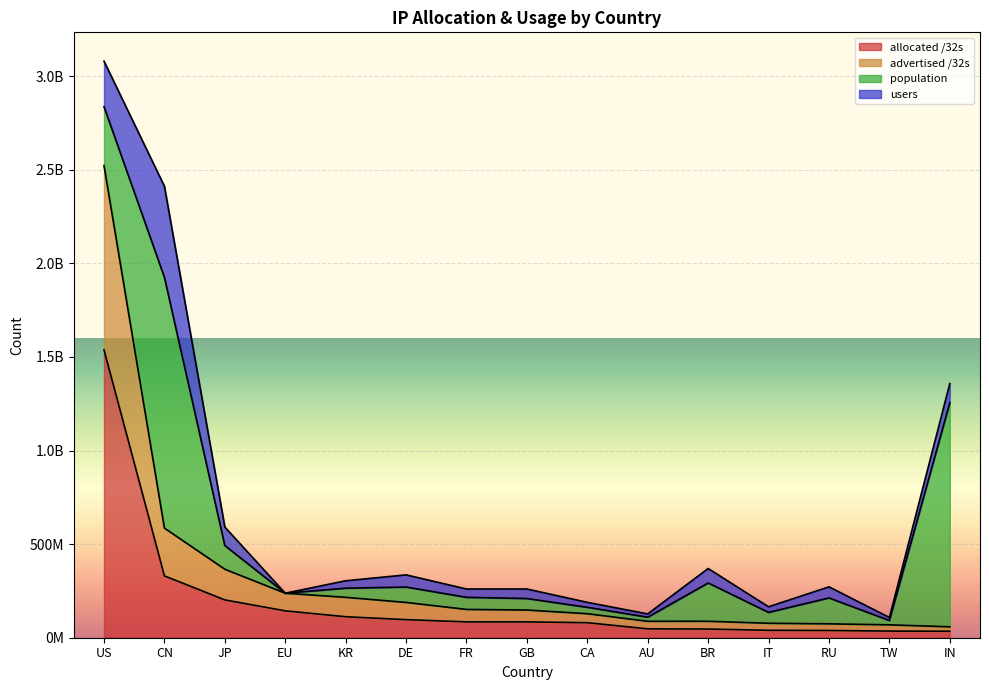

What is the value of the advertised /32s point at the 11th from the left?

87845376